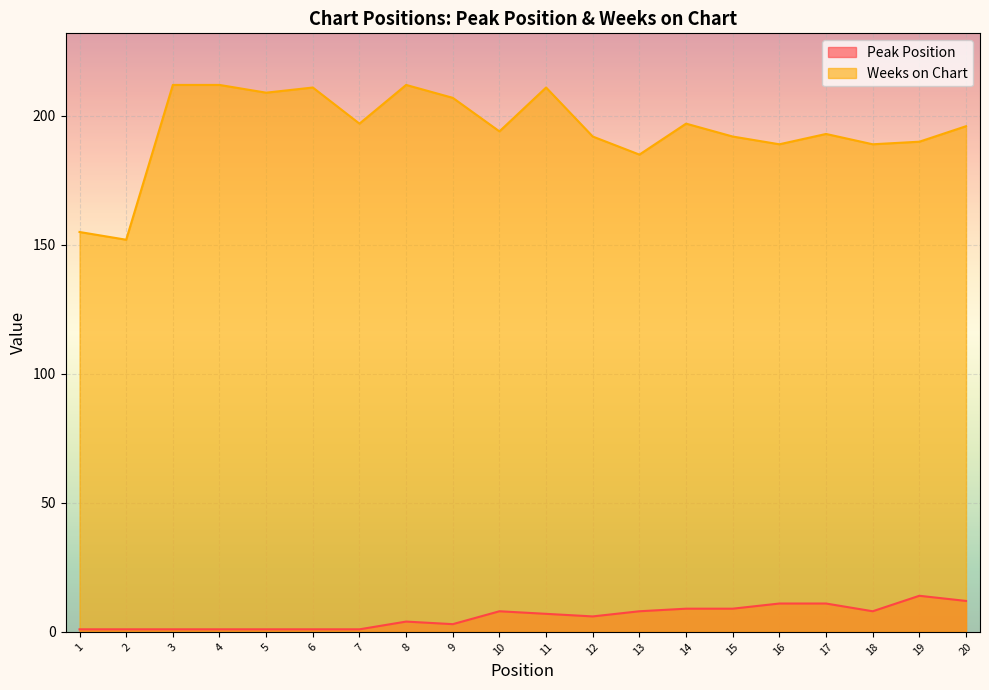

List the series in order of their overall mean, highest first.

Weeks on Chart, Peak Position